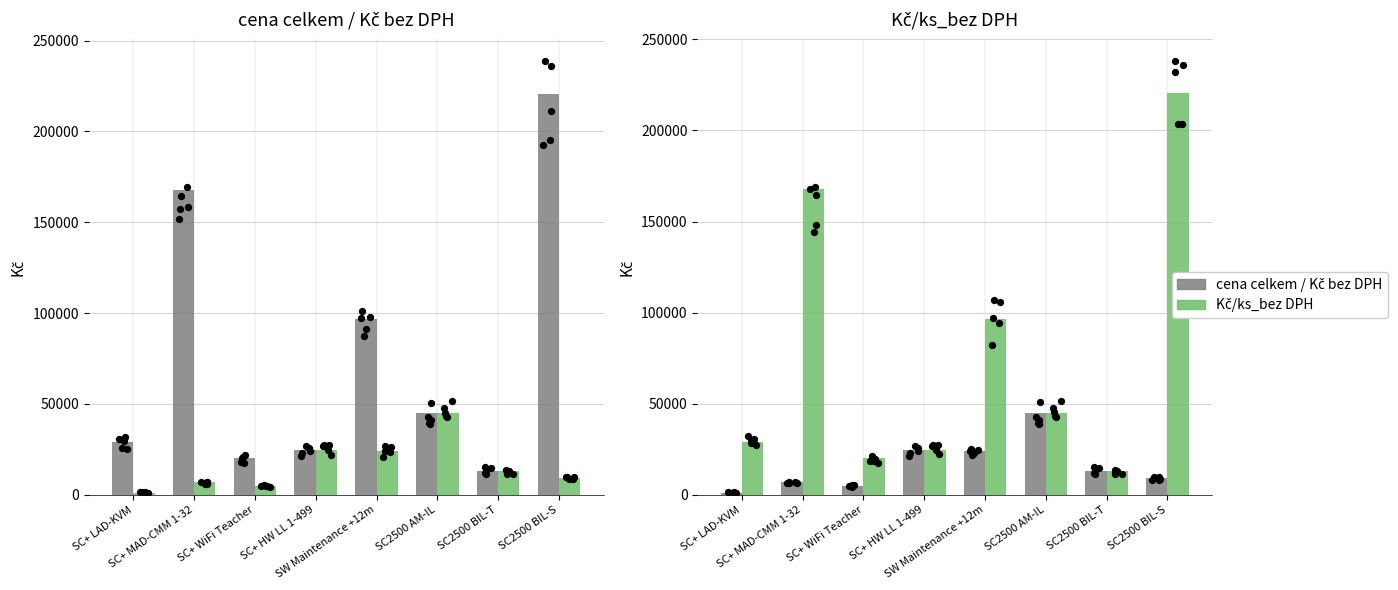

What is the total value across all series at SC+ WiFi Teacher?

25000